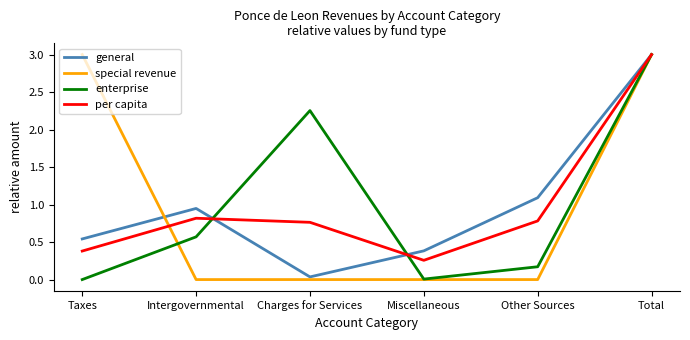

Which series changed the most between Miscellaneous and Other Sources?

general